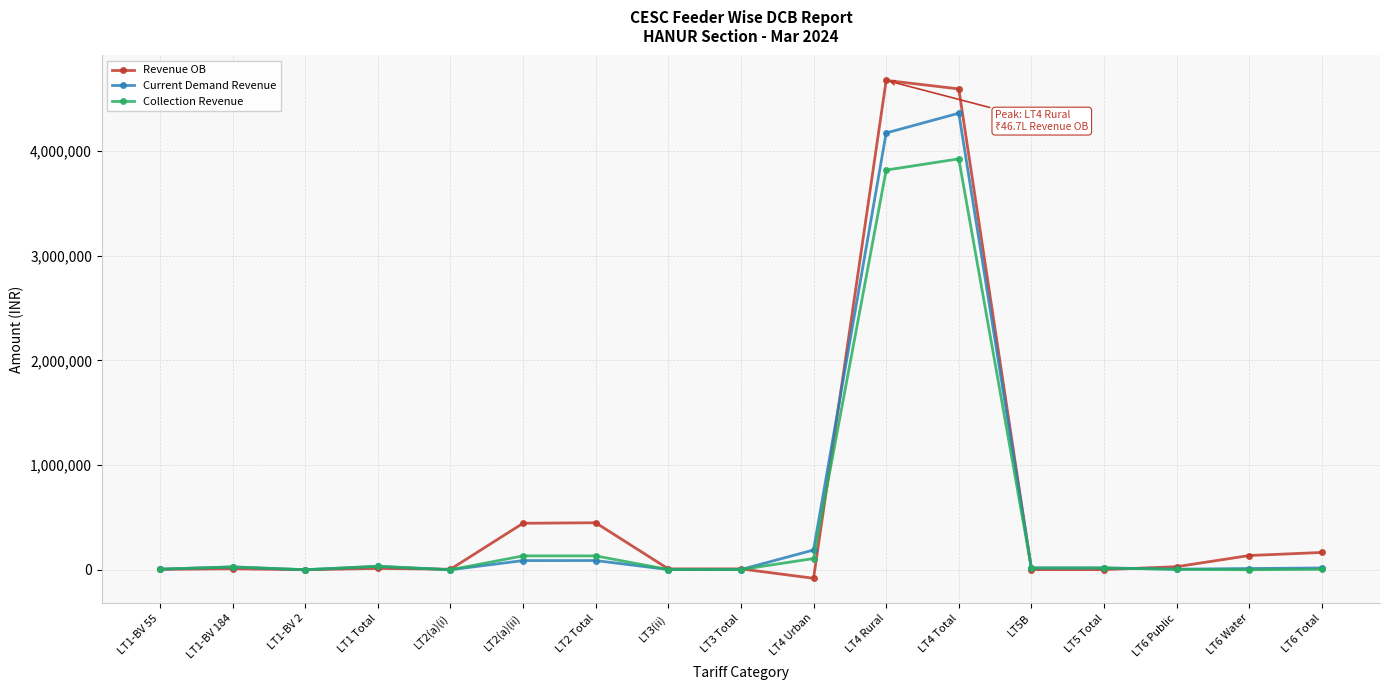

List the series in order of their peak value, highest first.

Revenue OB, Current Demand Revenue, Collection Revenue